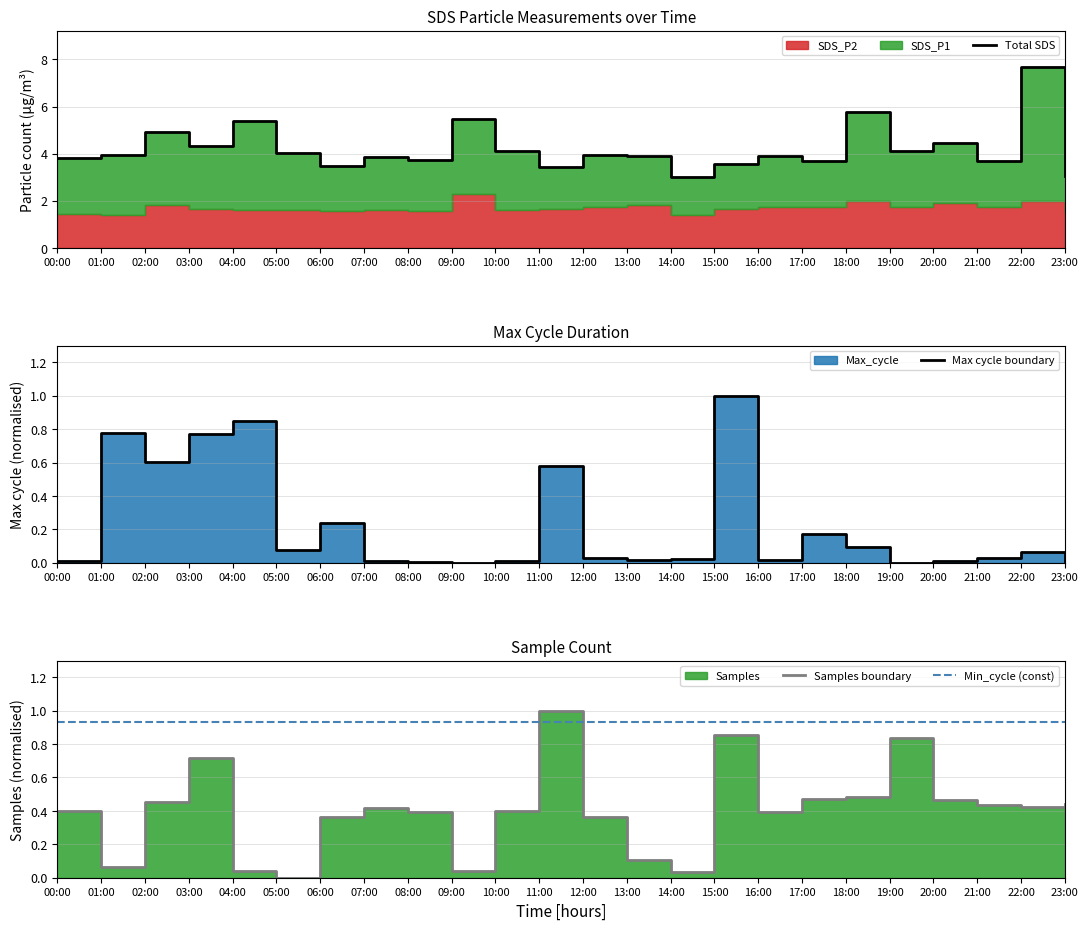

Reading right to left, extract all data points from this chart.

Total SDS: 3.1	7.7	3.7	4.4	4.1	5.8	3.7	3.9	3.5	3.0	3.9	4.0	3.4	4.1	5.4	3.7	3.9	3.5	4.0	5.4	4.3	4.9	3.9	3.8
Max cycle boundary: 0.0	0.1	0.0	0.0	0.0	0.1	0.2	0.0	1.0	0.0	0.0	0.0	0.6	0.0	0.0	0.0	0.0	0.2	0.1	0.8	0.8	0.6	0.8	0.0
Samples boundary: 0.4	0.4	0.4	0.5	0.8	0.5	0.5	0.4	0.9	0.0	0.1	0.4	1.0	0.4	0.0	0.4	0.4	0.4	0.0	0.0	0.7	0.5	0.1	0.4
Min_cycle (const): 0.9	0.9	0.9	0.9	0.9	0.9	0.9	0.9	0.9	0.9	0.9	0.9	0.9	0.9	0.9	0.9	0.9	0.9	0.9	0.9	0.9	0.9	0.9	0.9